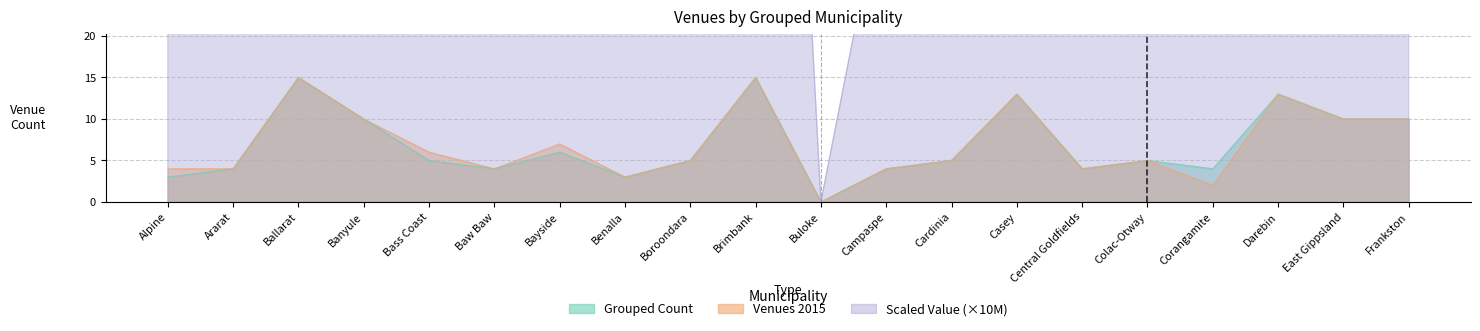

How many lines are shown in the chart?

3